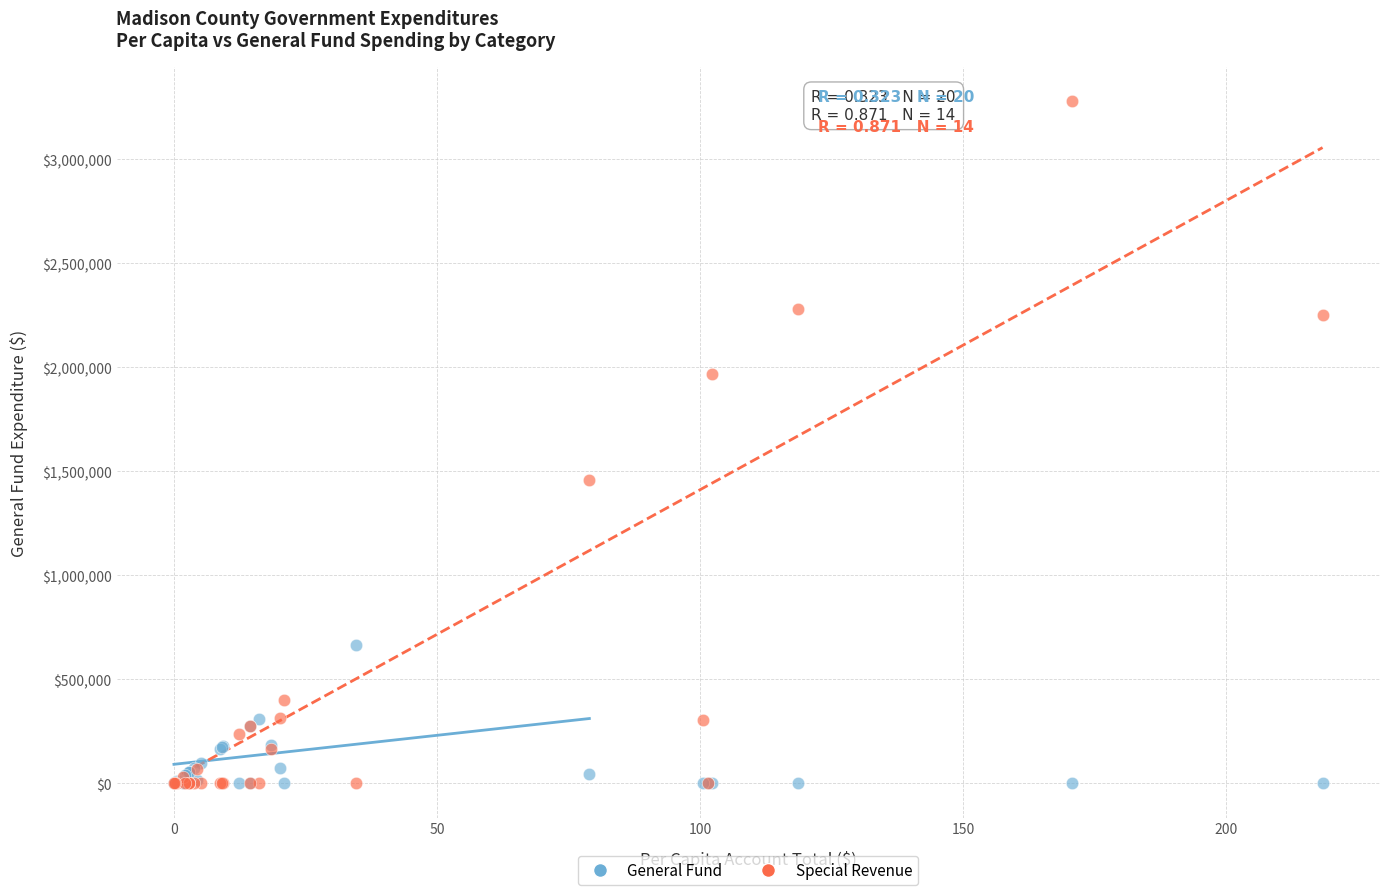

Across all series, what Y value is closest to 1639831?

1460821